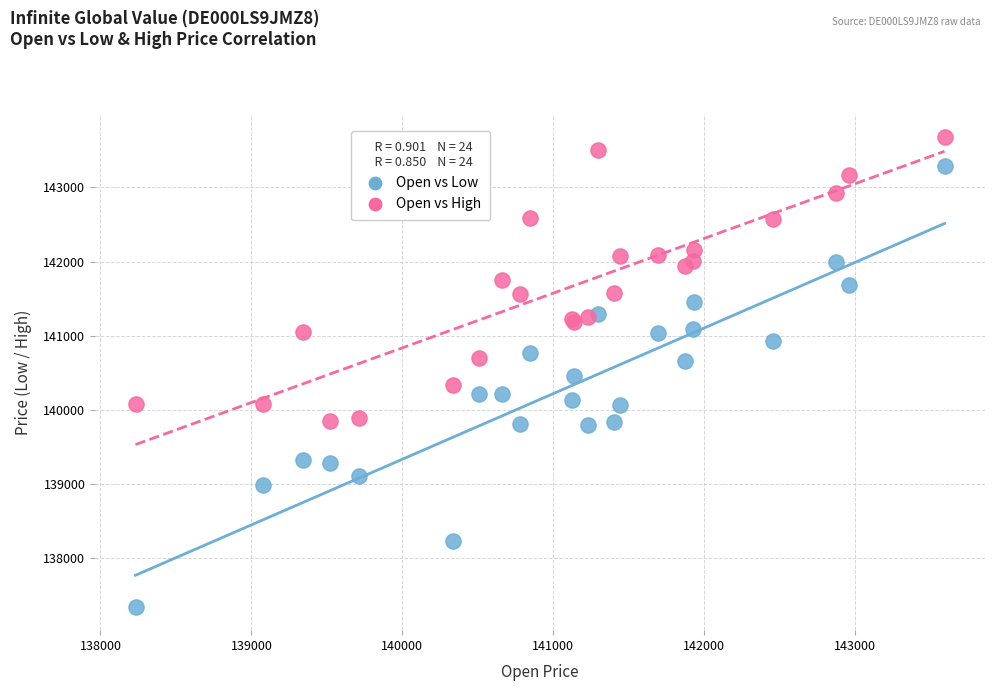

Which series has the largest Y range (max minus min)?

Open vs Low